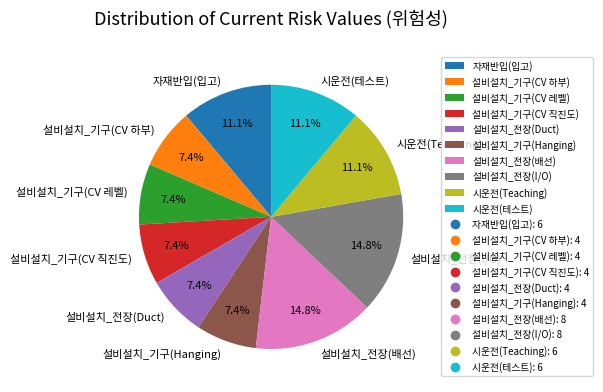

What is the total percentage of 설비설치_기구(Hanging) and 설비설치_전장(배선)?

22.2%